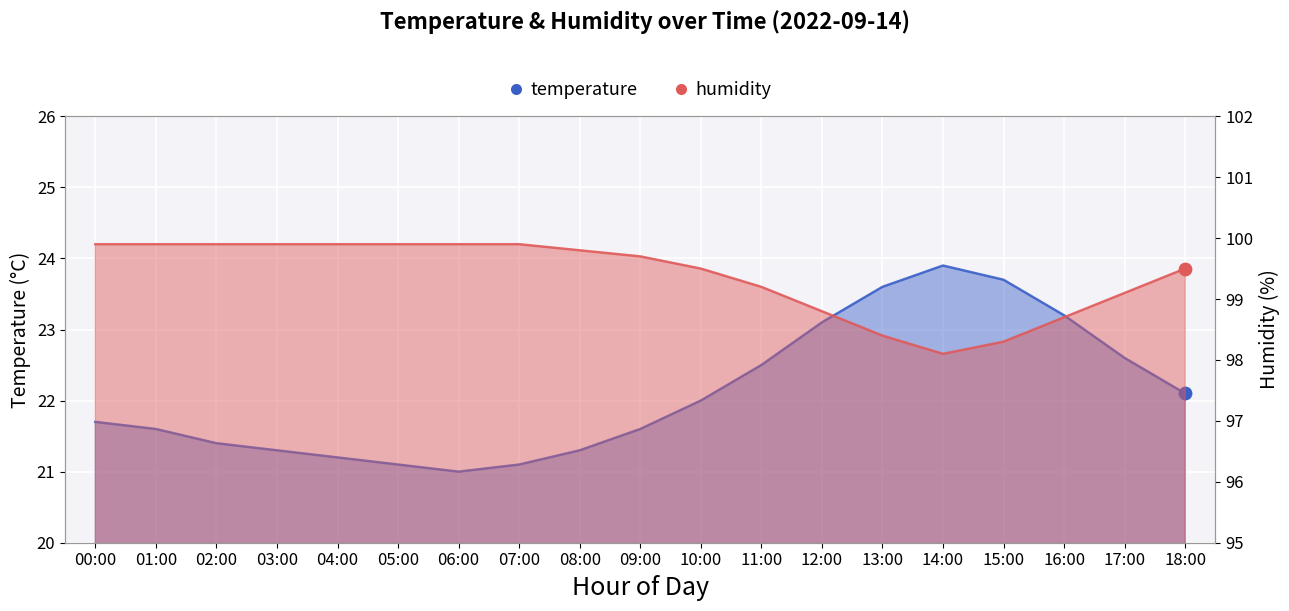

What are all the series names shown in the legend?

temperature, humidity